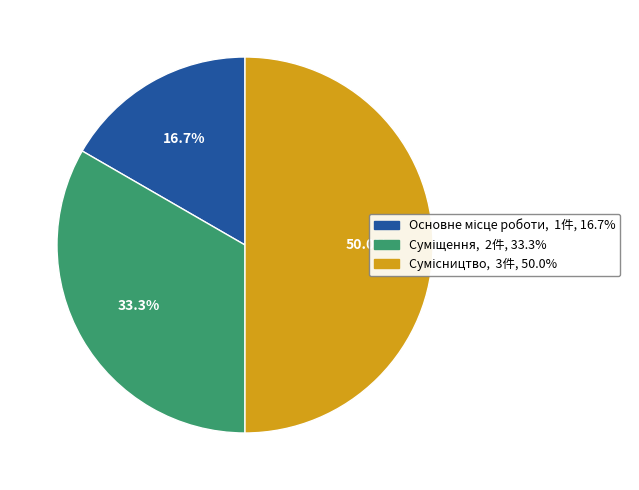

Is the sum of Основне місце роботи and Суміщення greater than half?

No